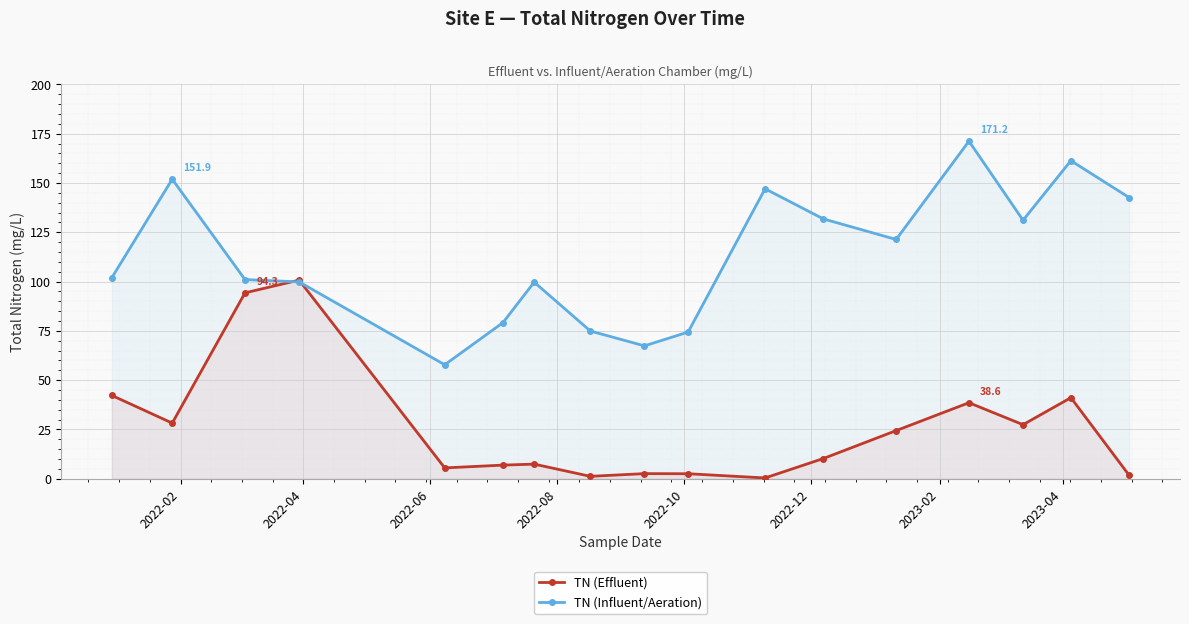

Which series has the largest total across all categories?

TN (Influent/Aeration)